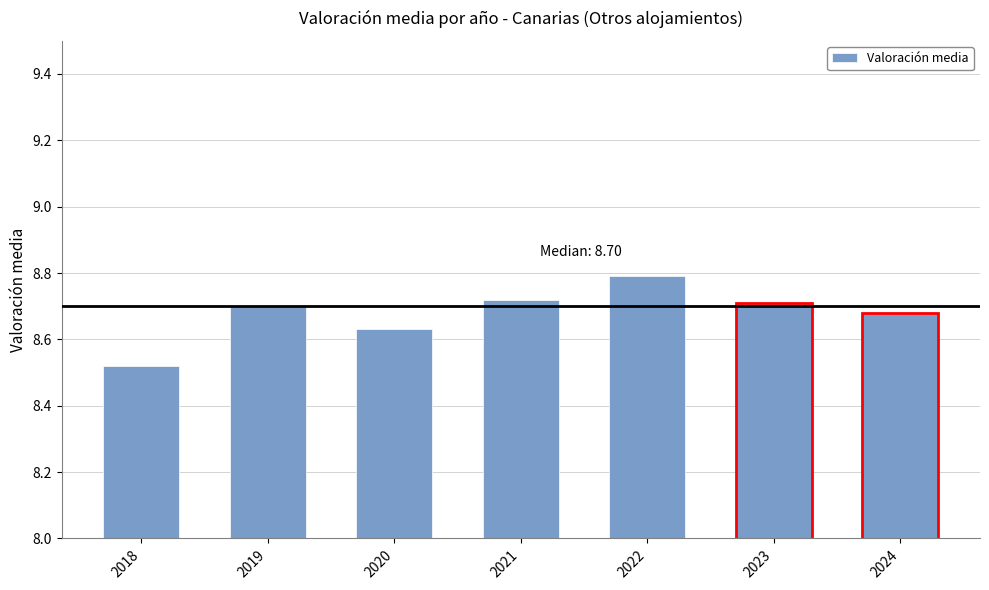

Which label corresponds to the largest value in the chart?

2022